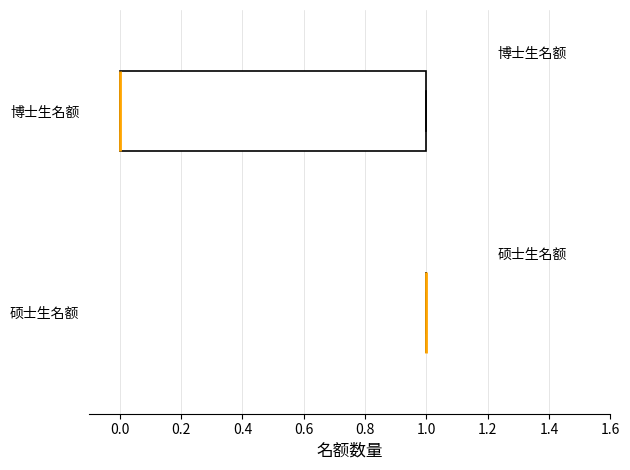

Reading bottom to top, read every box against the x-axis: the position of its median line, the range the box covers, and the ends of its whiskers. The values are not printed on the chart, so give them approximately, as read against the axis.

硕士生名额: box collapsed to a line at 1, whiskers 1 to 1
博士生名额: median 0 (drawn on the box's left edge), box 0 to 1, whiskers 0 to 1